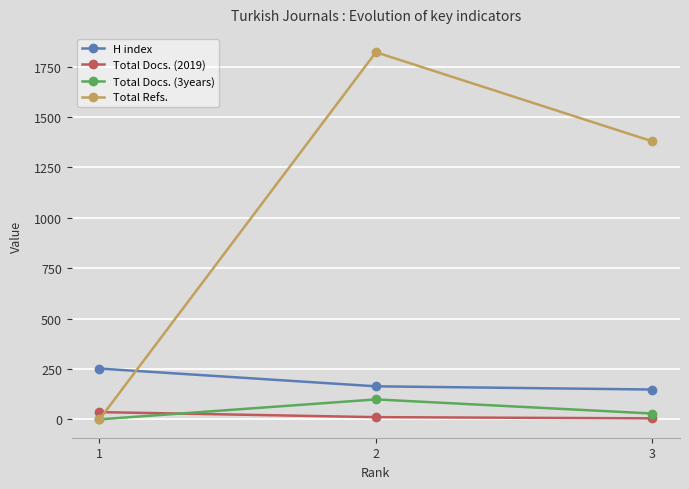

Which series has the largest total across all categories?

Total Refs.